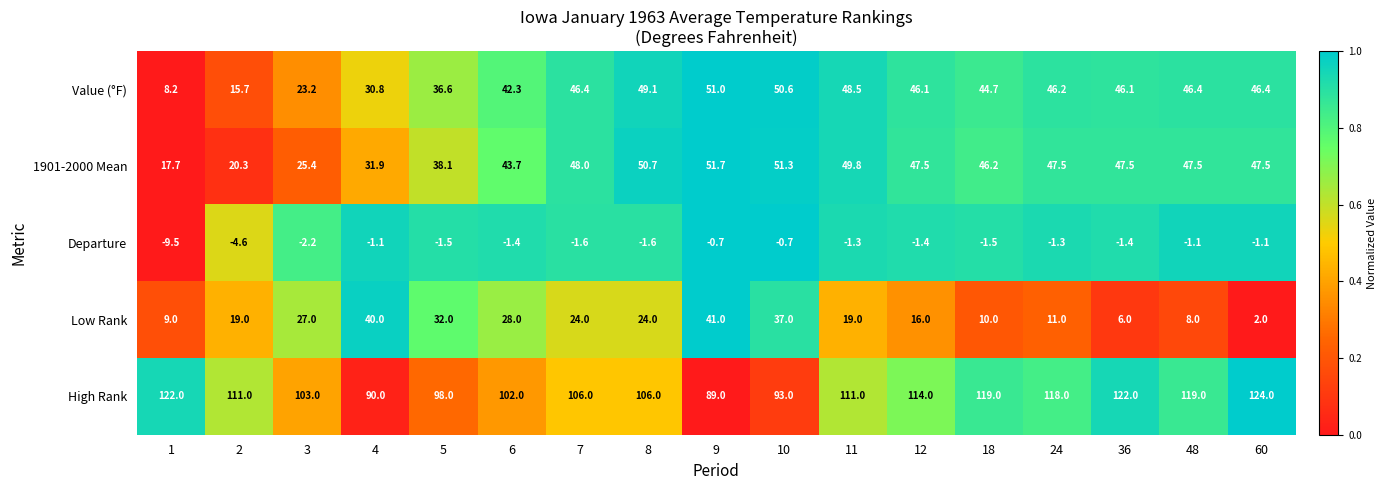

Which series has the largest total across all categories?

High Rank